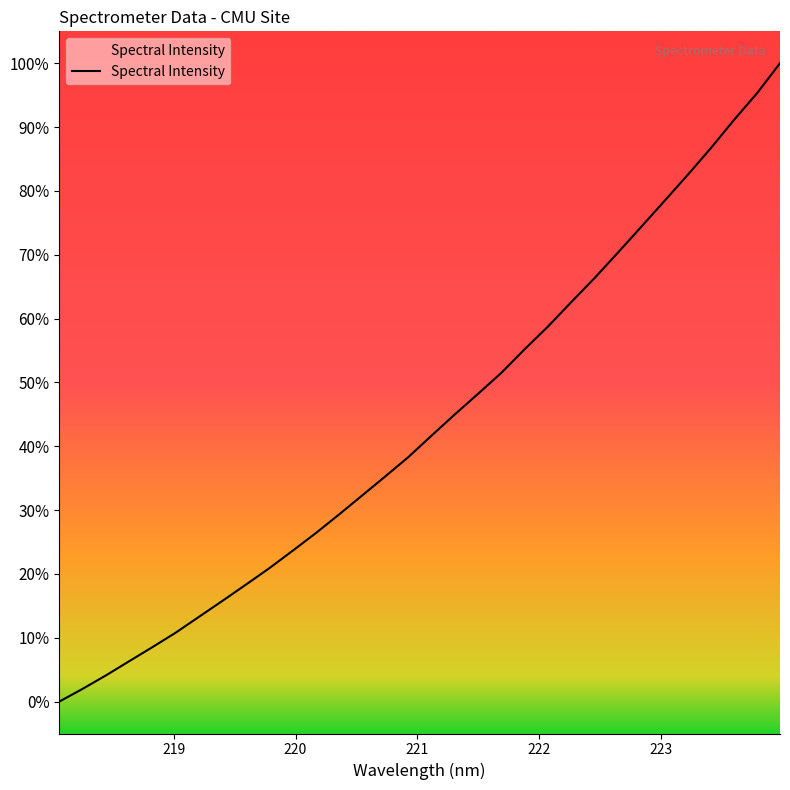

How many lines are shown in the chart?

1